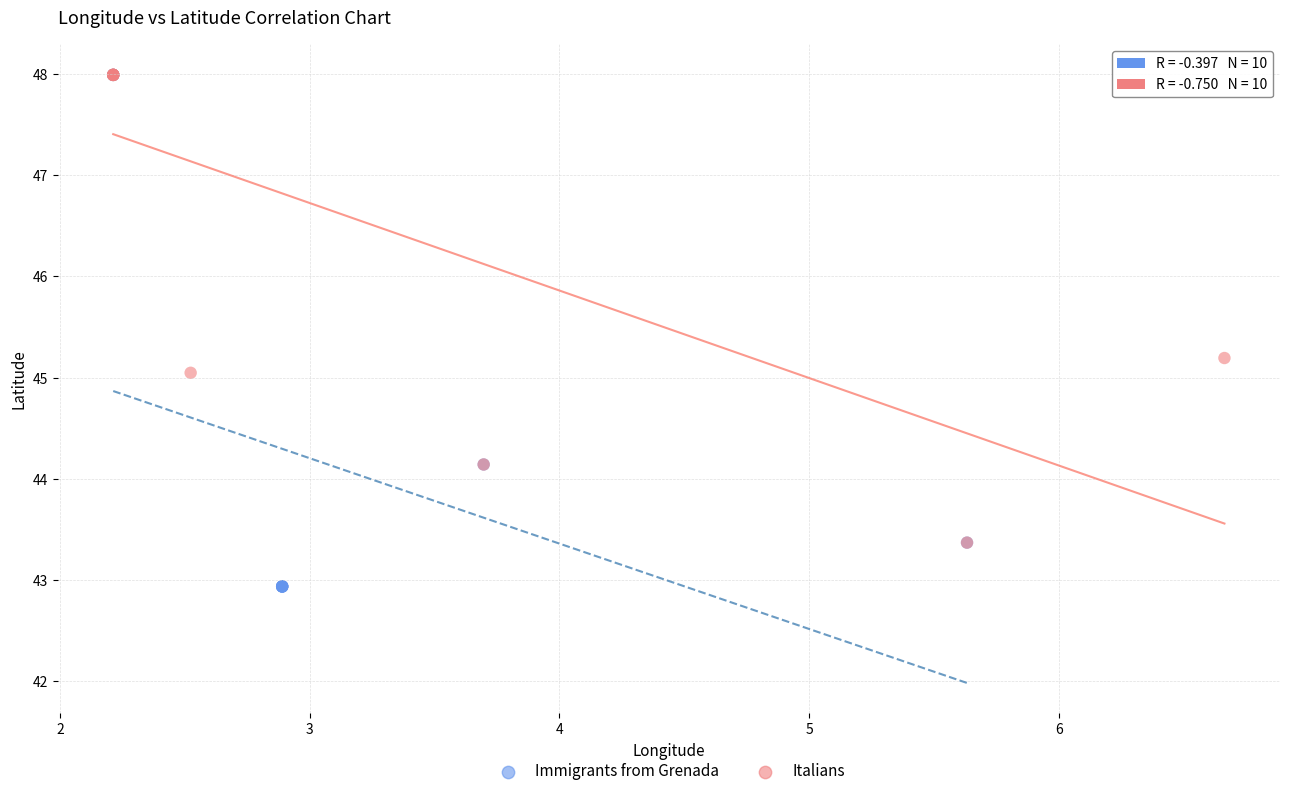

Which series has the widest spread of Y values?

Immigrants from Grenada